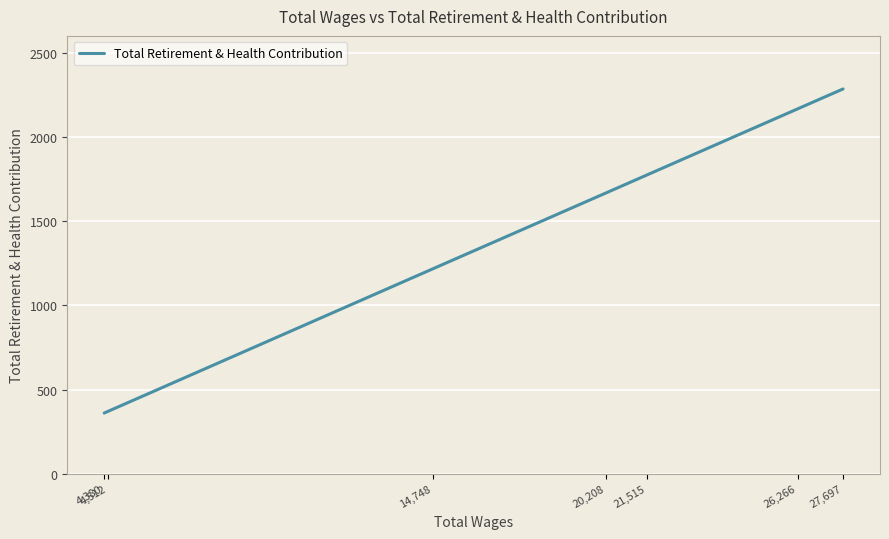

Reading left to right, list all the values displayed in this chart.

4,380=361	4,512=372	14,748=1217	20,208=1667	21,515=1775	26,266=2167	27,697=2285